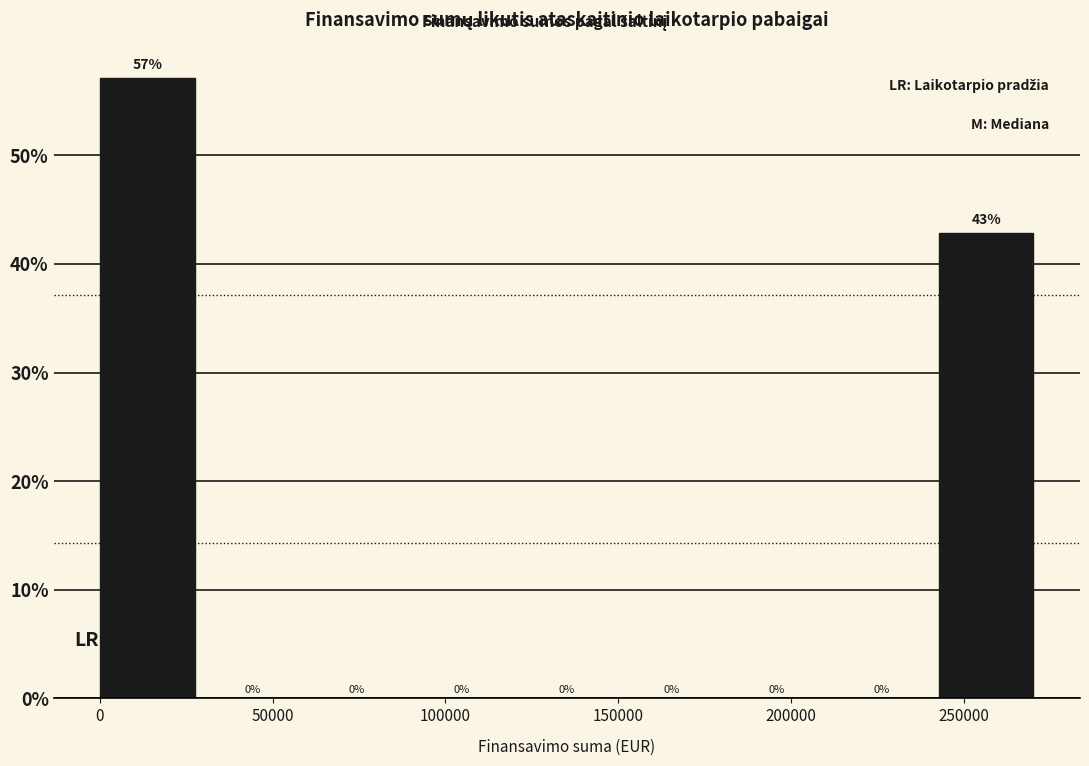

Reading left to right, transcribe this chart: for each bar, give the range it covers on the x-axis and its height. The bar edges are not printed on the chart, so give them approximately, as read against the axis.

0 to 30000: 57
30000 to 60000: 0
60000 to 90000: 0
90000 to 120000: 0
120000 to 150000: 0
150000 to 180000: 0
180000 to 210000: 0
210000 to 245000: 0
245000 to 275000: 43